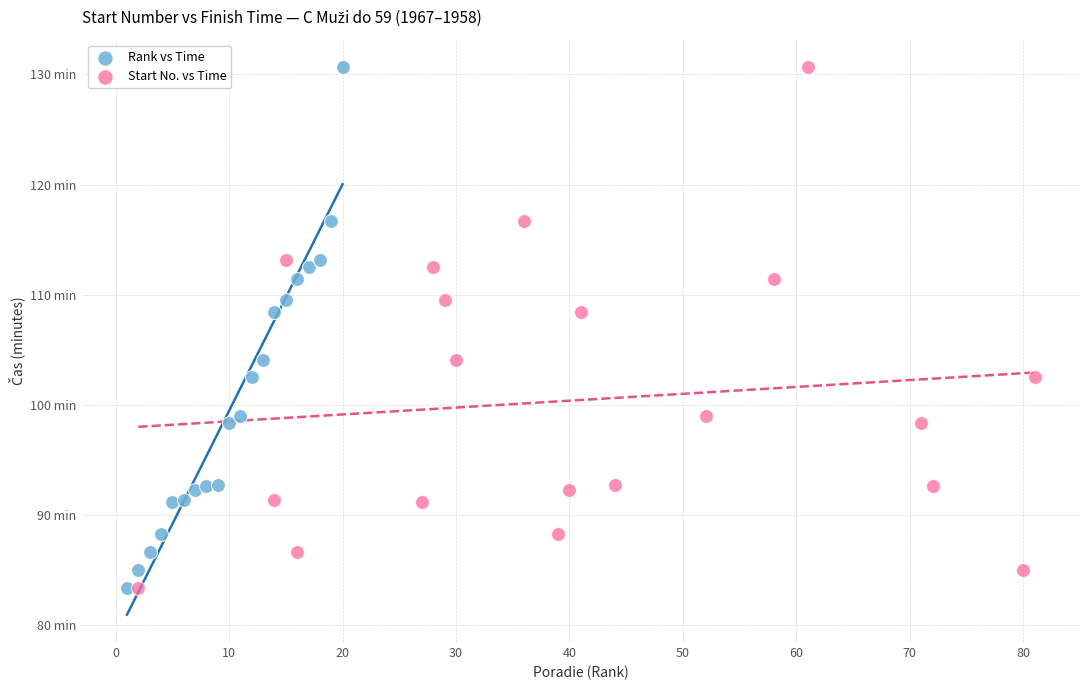

What are all the series names shown in the legend?

Rank vs Time, Start No. vs Time